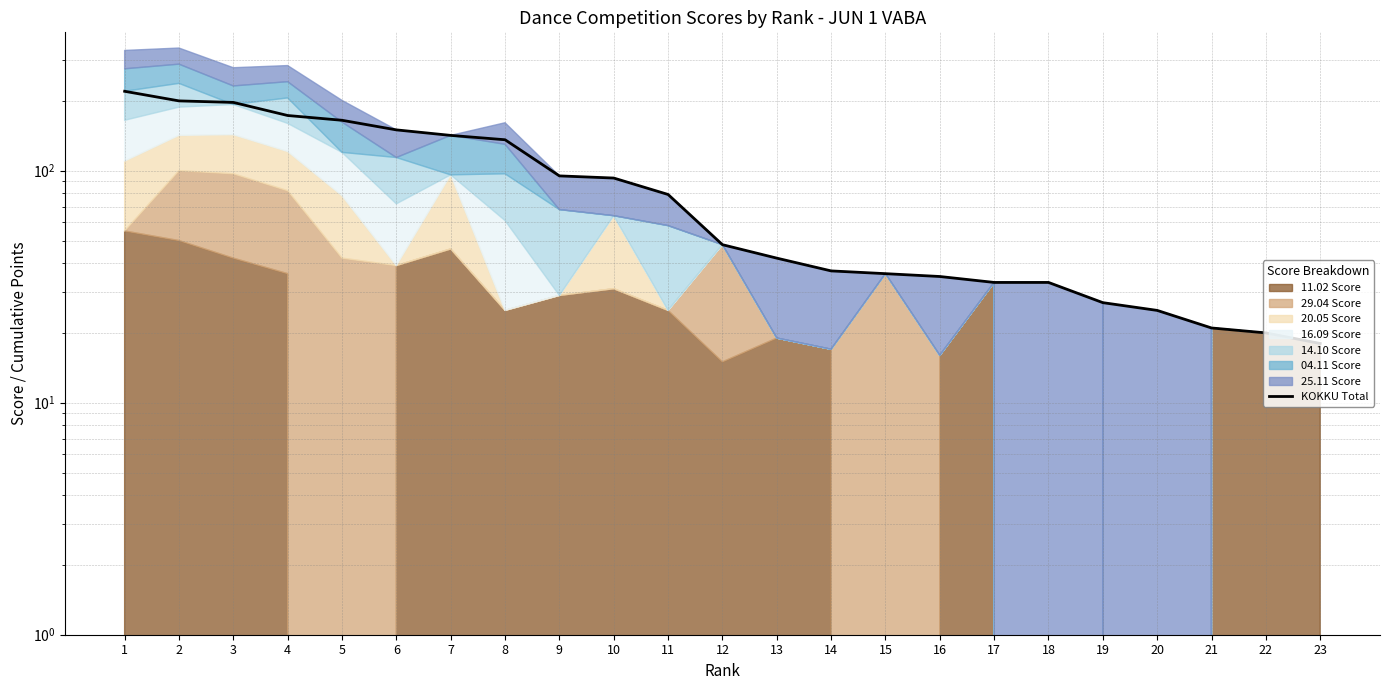

Which category has the highest value across all series?

1